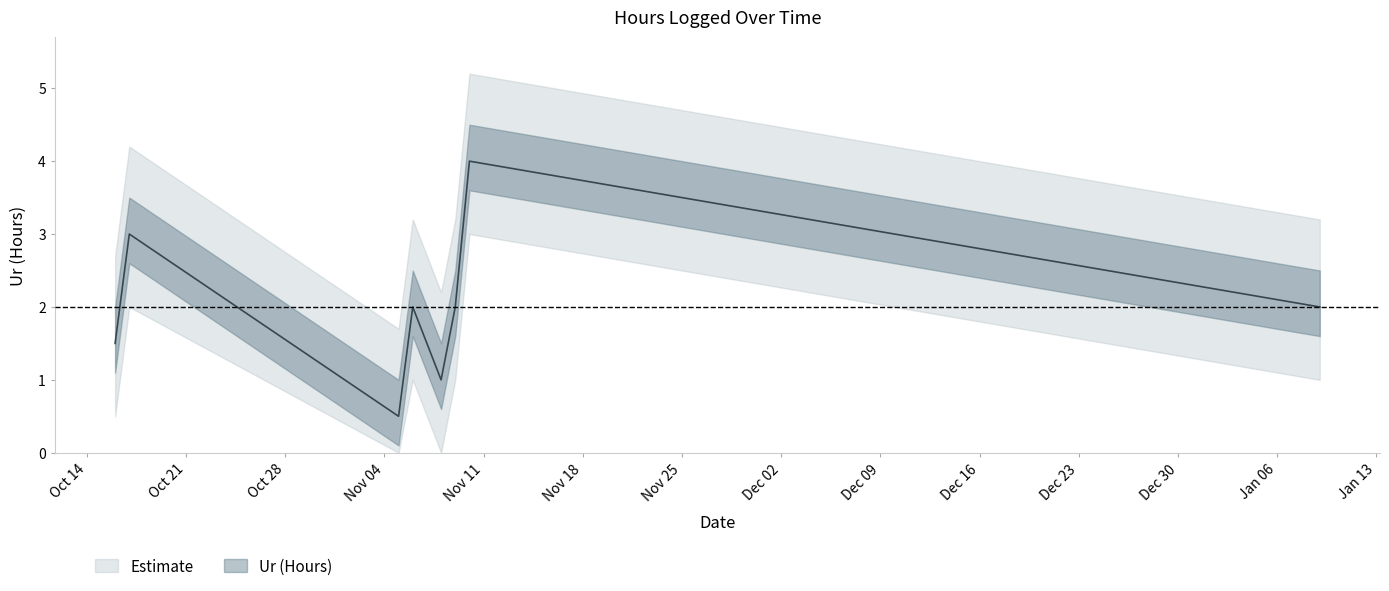

List the labels in order of value, smallest first.

05.11.2013, 08.11.2013, 16.10.2013, 06.11.2013, 09.11.2013, 09.01.2014, 17.10.2013, 10.11.2013